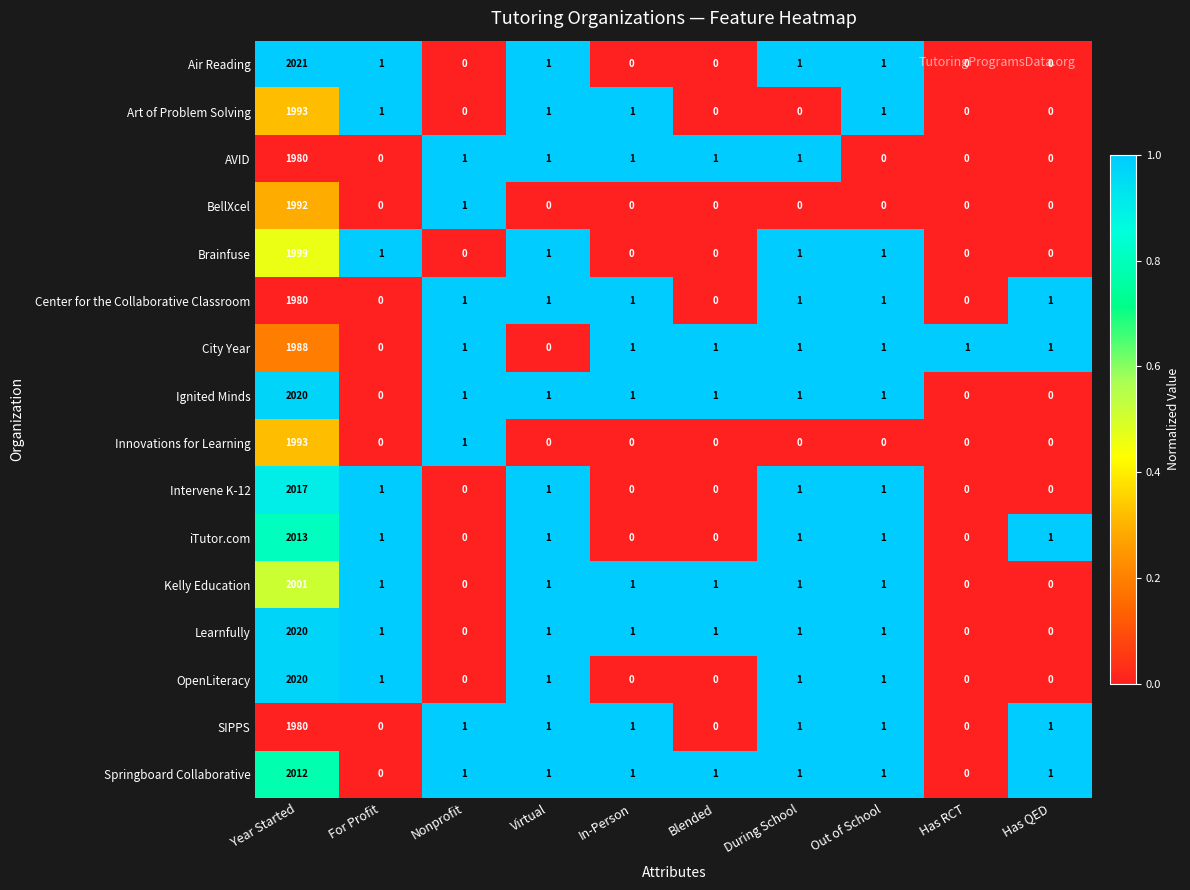

What is the maximum value for Learnfully?

2020